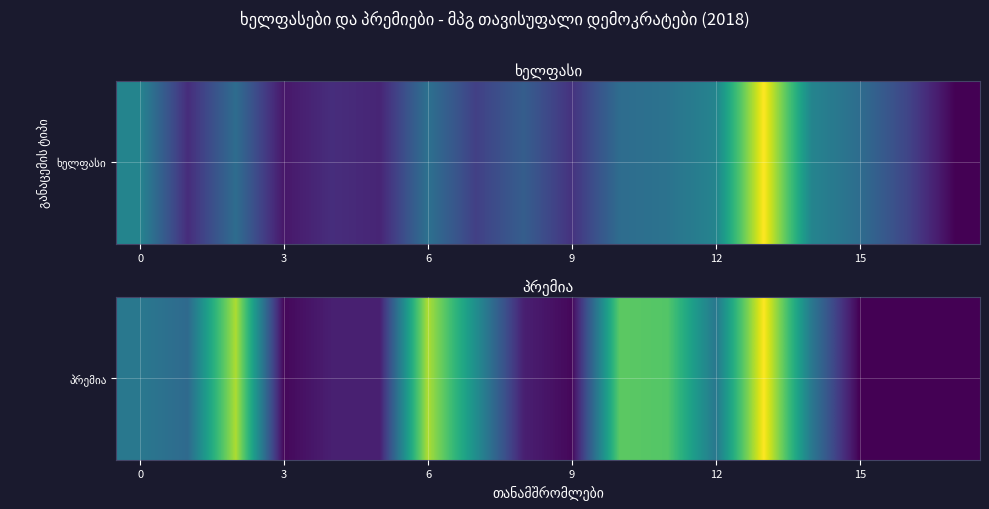

What is the difference between the values at 0 and 7?

576